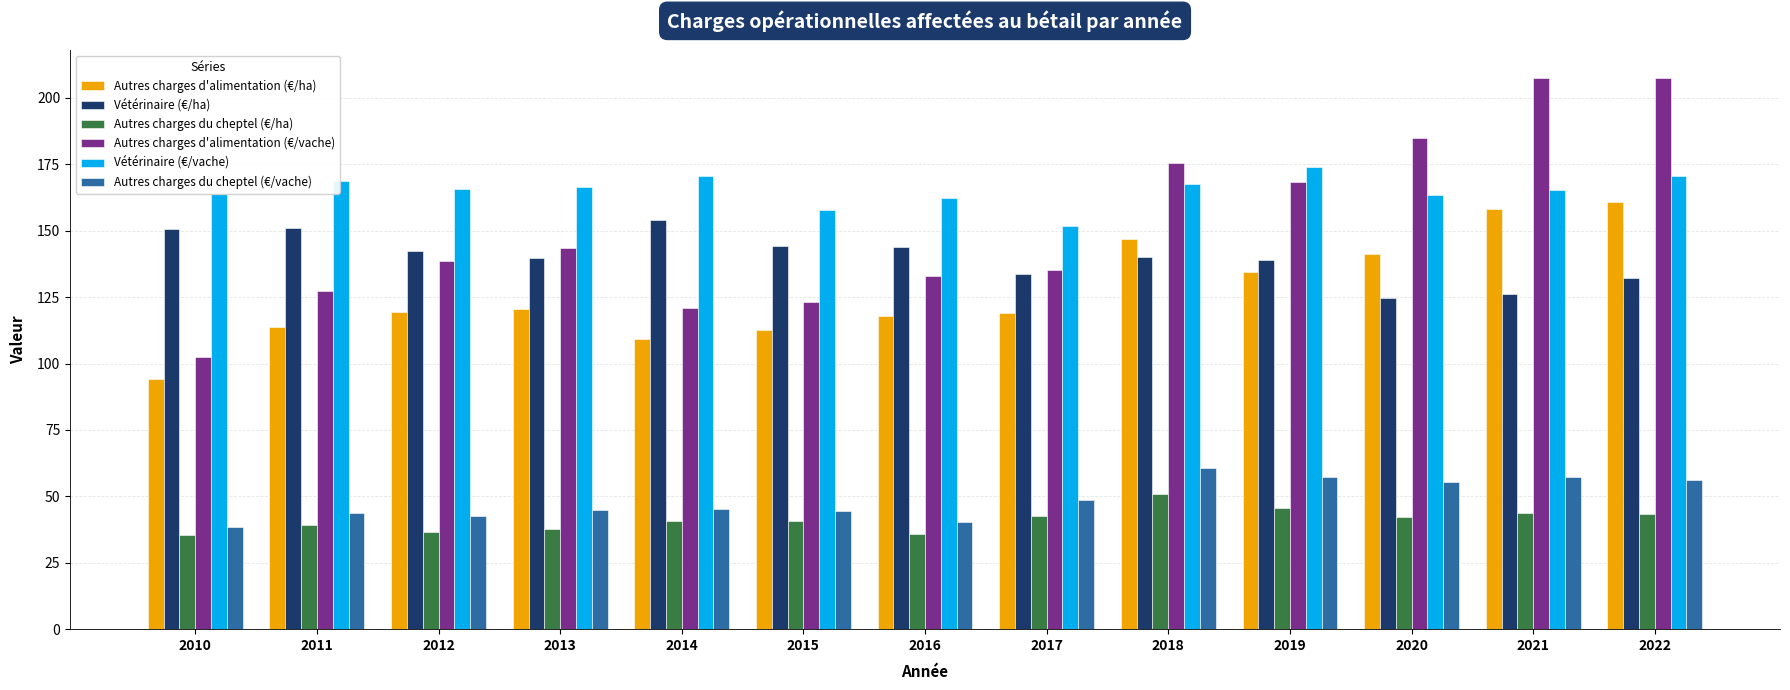

Rank the series by their maximum value, from lowest to highest.

Autres charges du cheptel (€/ha), Autres charges du cheptel (€/vache), Vétérinaire (€/ha), Autres charges d'alimentation (€/ha), Vétérinaire (€/vache), Autres charges d'alimentation (€/vache)